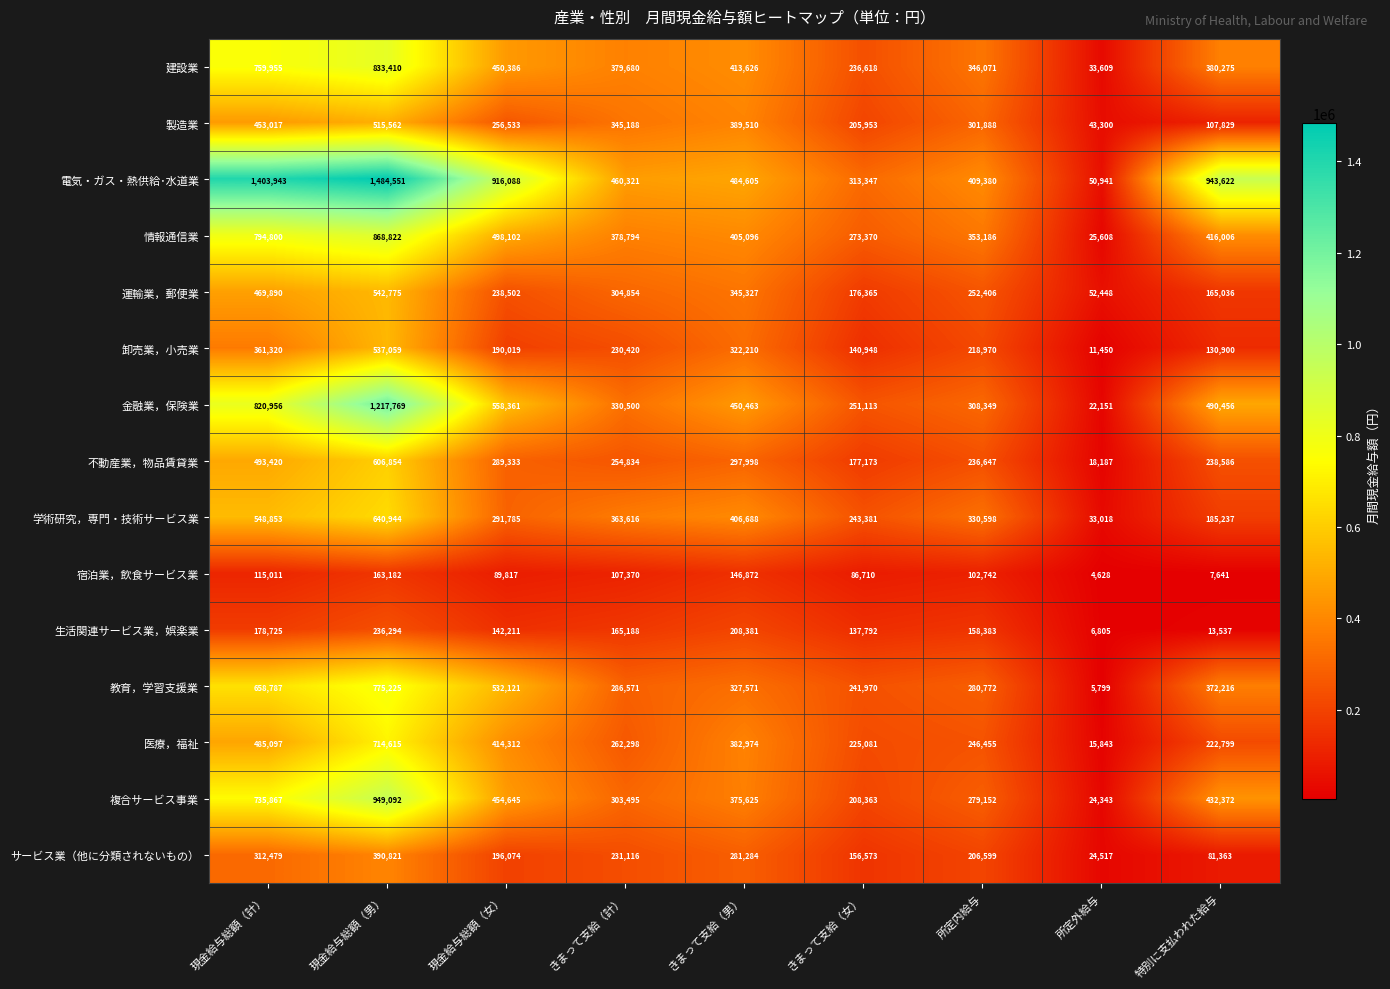

At which label is 医療，福祉 closest to 365229?

きまって支給（男）